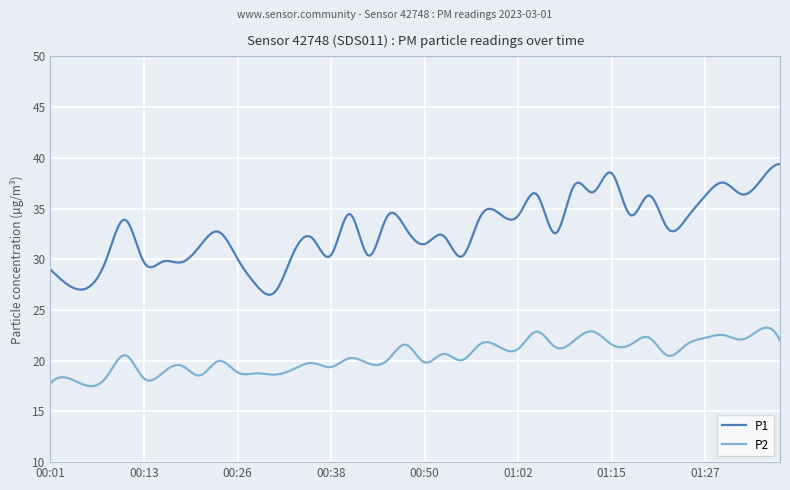

Which series has the largest range (max minus min)?

P1